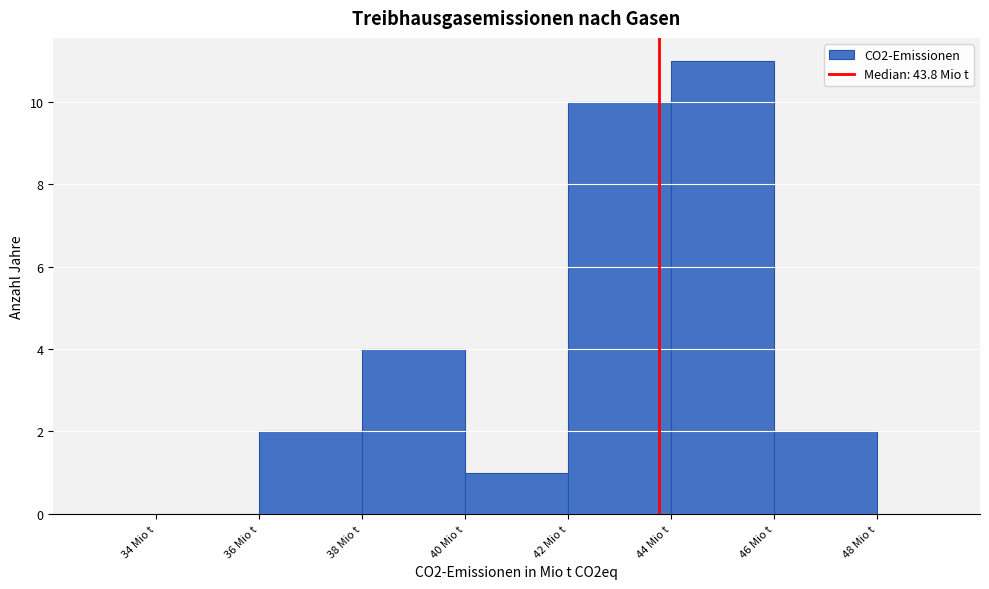

Which range on the x-axis has the tallest bar?

44 to 46